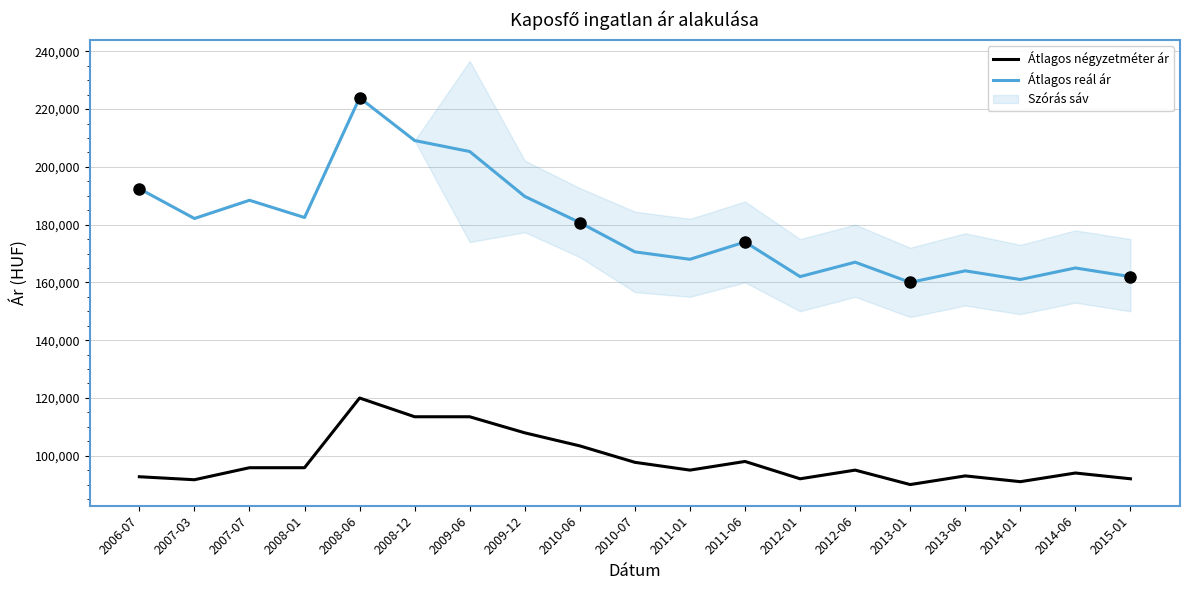

True or false: Átlagos négyzetméter ár has a value of 29024 at 2011-01.

False